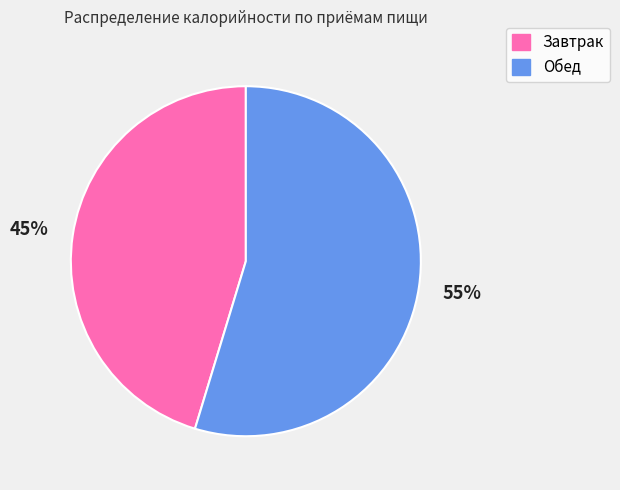

Which has a higher value, Обед or Завтрак?

Обед